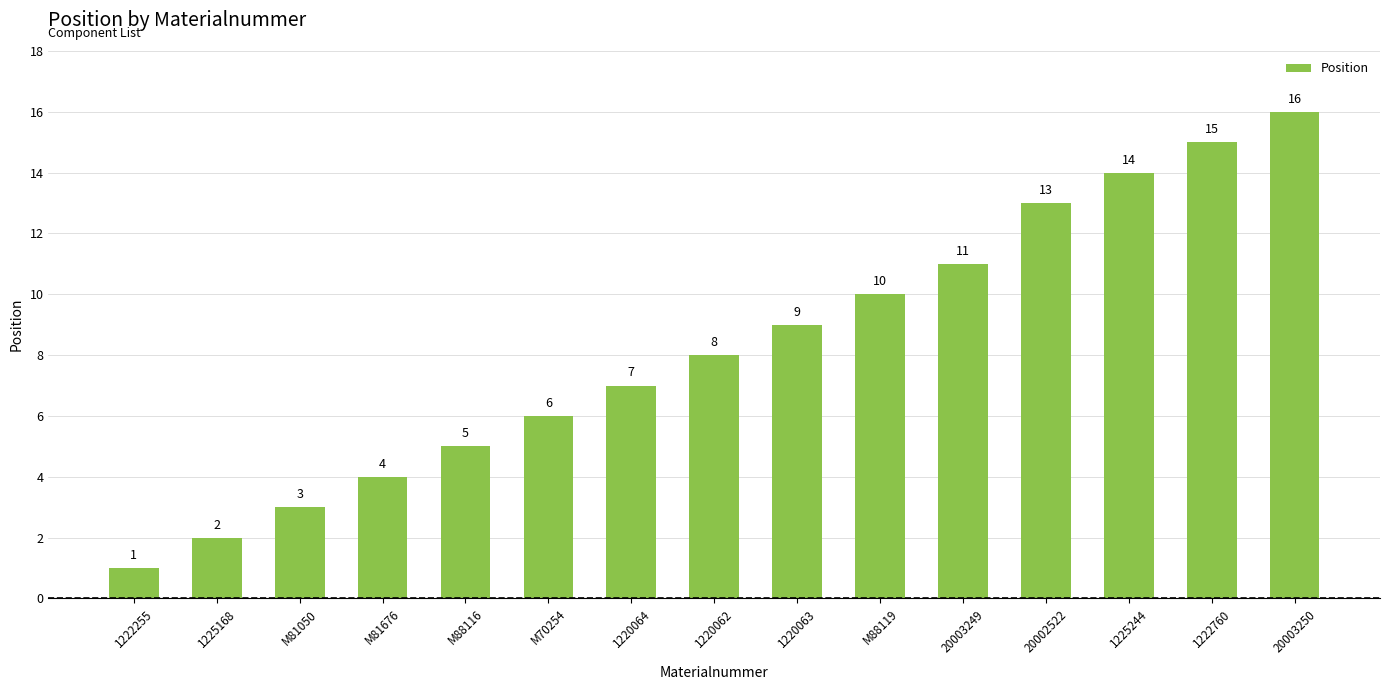

Rank the categories by value from lowest to highest.

1222255, 1225168, M81050, M81676, M88116, M70254, 1220064, 1220062, 1220063, M88119, 20003249, 20002522, 1225244, 1222760, 20003250